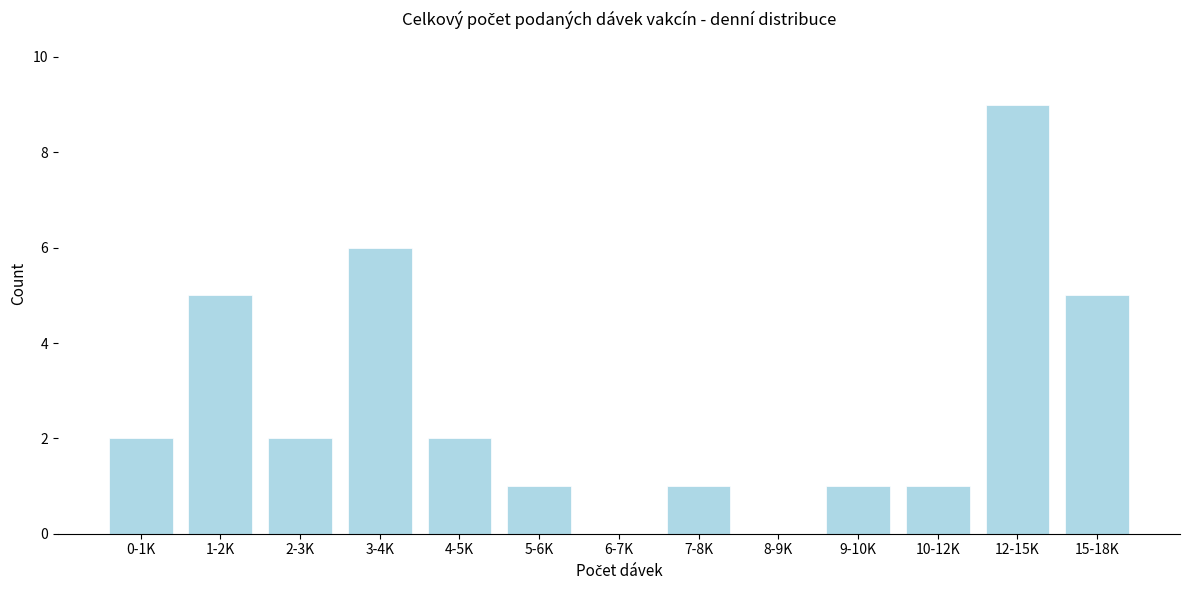

Reading right to left, extract all data points from this chart.

15-18K=5	12-15K=9	10-12K=1	9-10K=1	8-9K=0	7-8K=1	6-7K=0	5-6K=1	4-5K=2	3-4K=6	2-3K=2	1-2K=5	0-1K=2